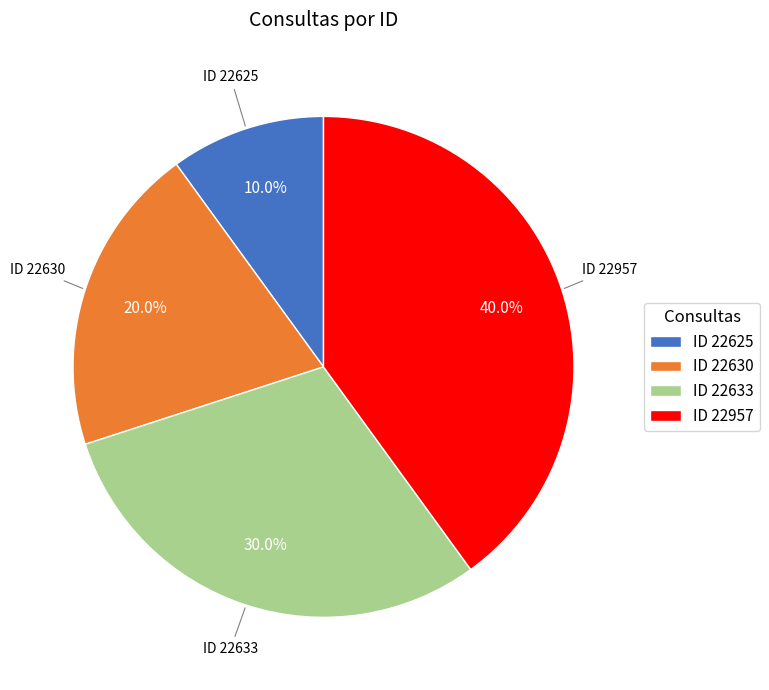

Approximately how many times larger is the value at ID 22957 compared to ID 22625?

4.0